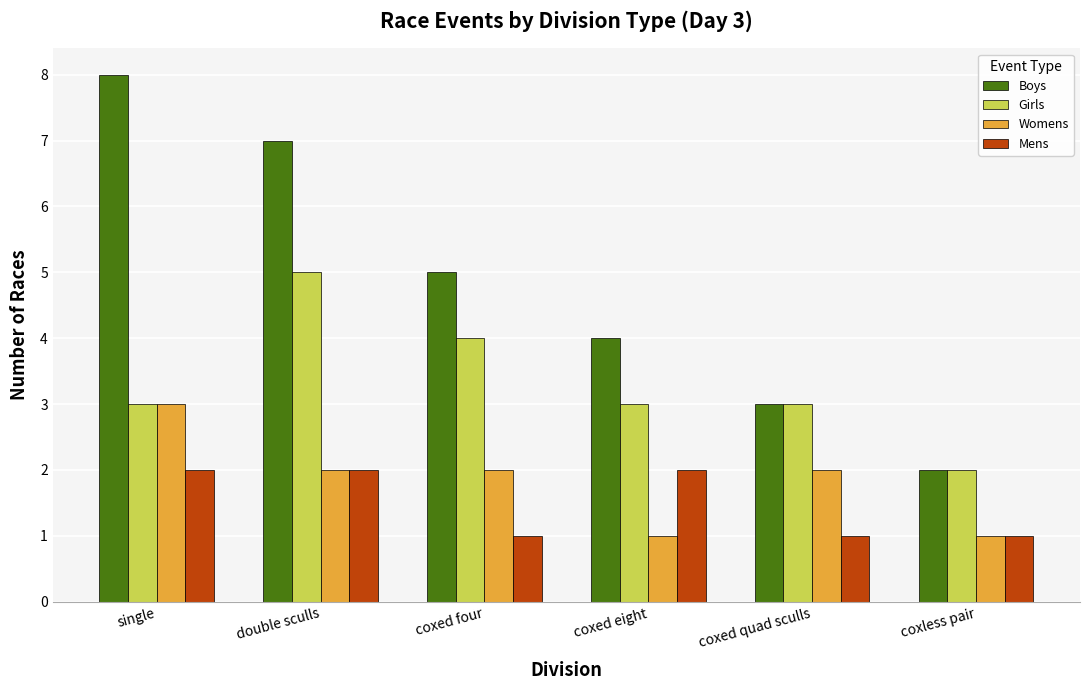

Which series has the largest total across all categories?

Boys